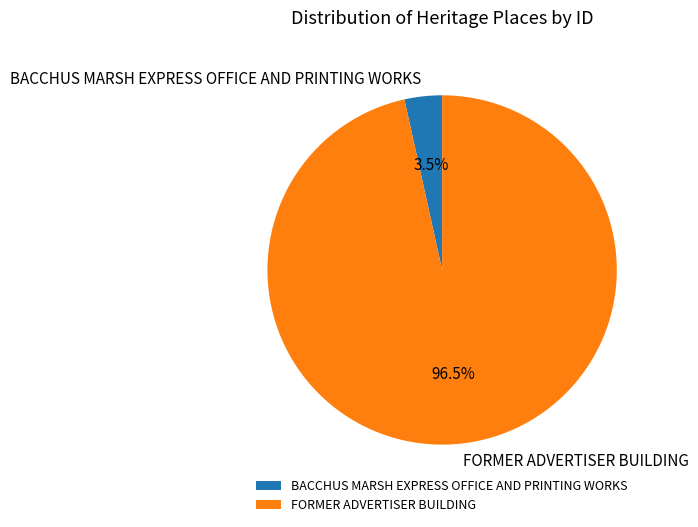

Combined, do BACCHUS MARSH EXPRESS OFFICE AND PRINTING WORKS and FORMER ADVERTISER BUILDING account for over 50%?

Yes